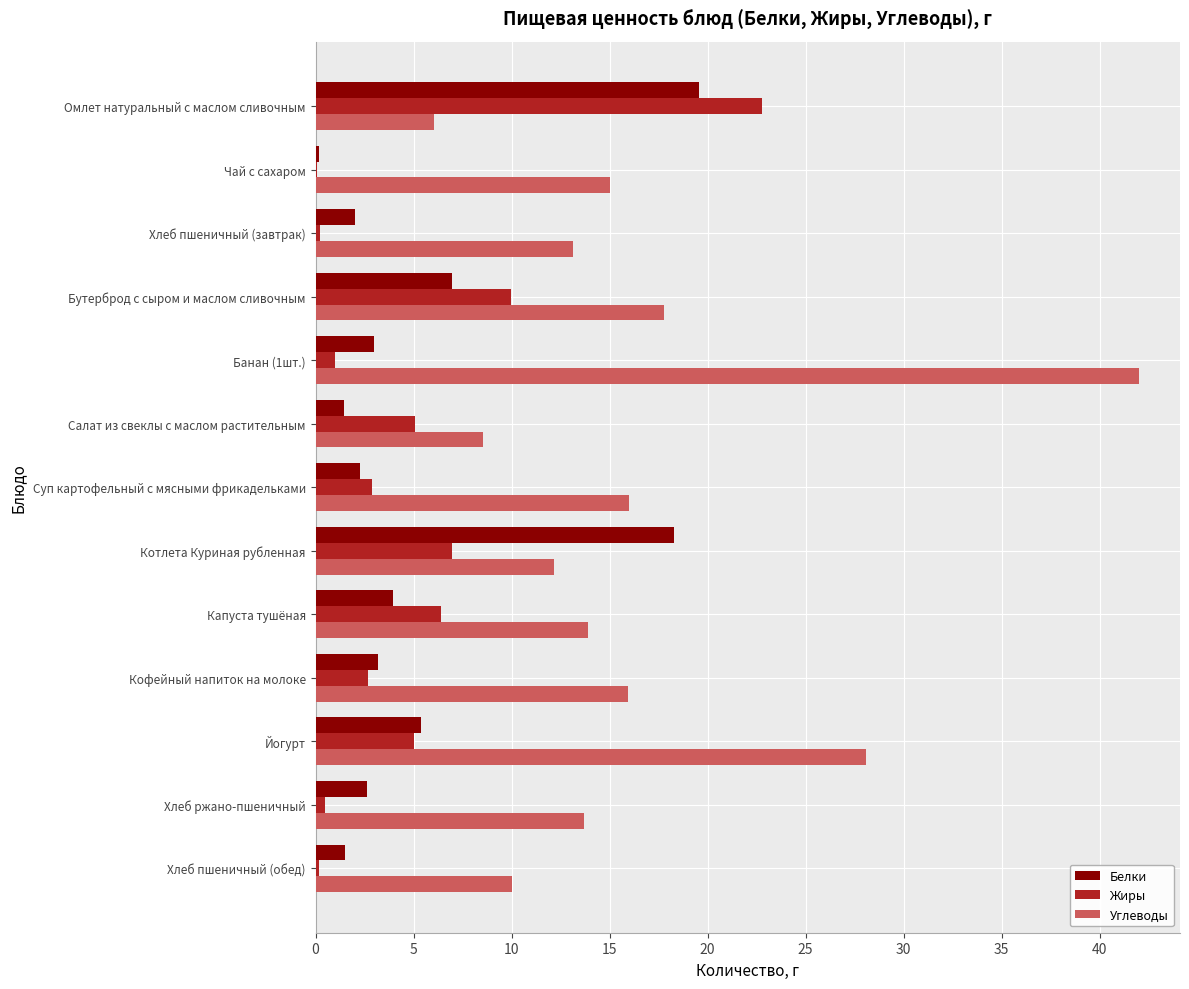

What is the sum of all Жиры values?

63.7